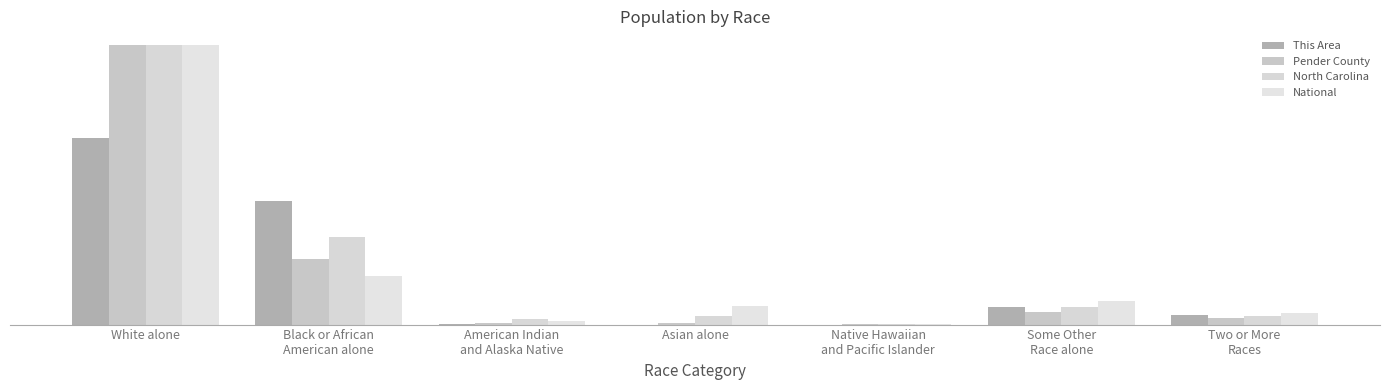

What is the maximum value shown in the chart?

306.0